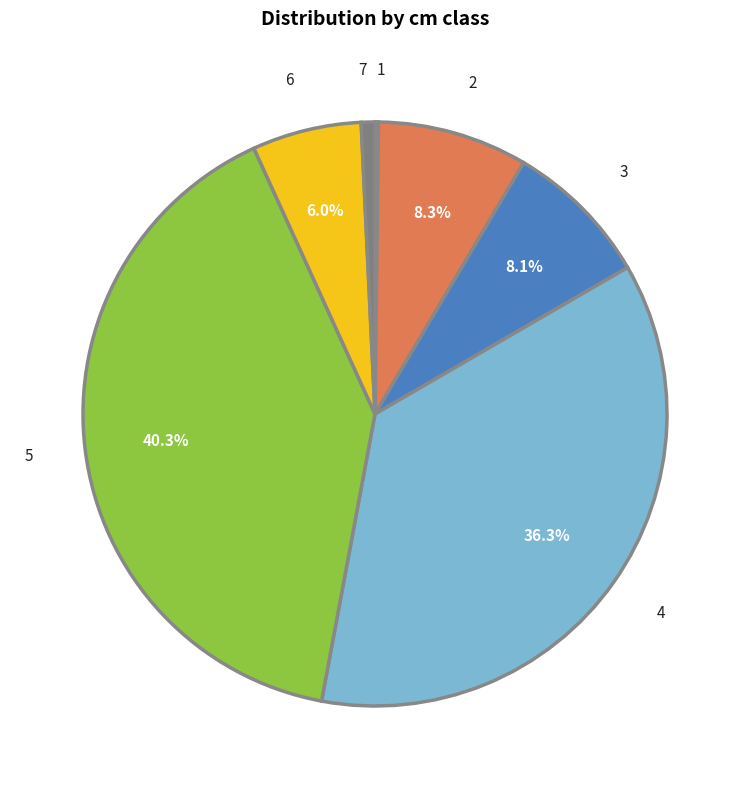

Approximately how many times larger is the value at 6 compared to 2?

0.7